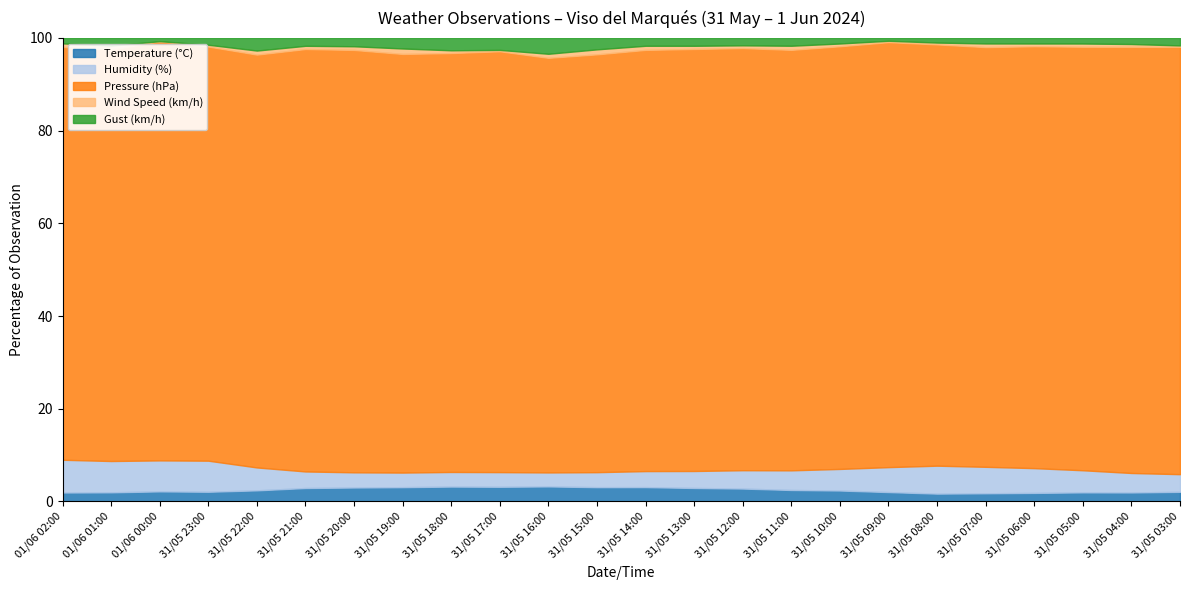

The value of Temperature (°C) at 31/05 12:00 is 2.8. True or false?

True